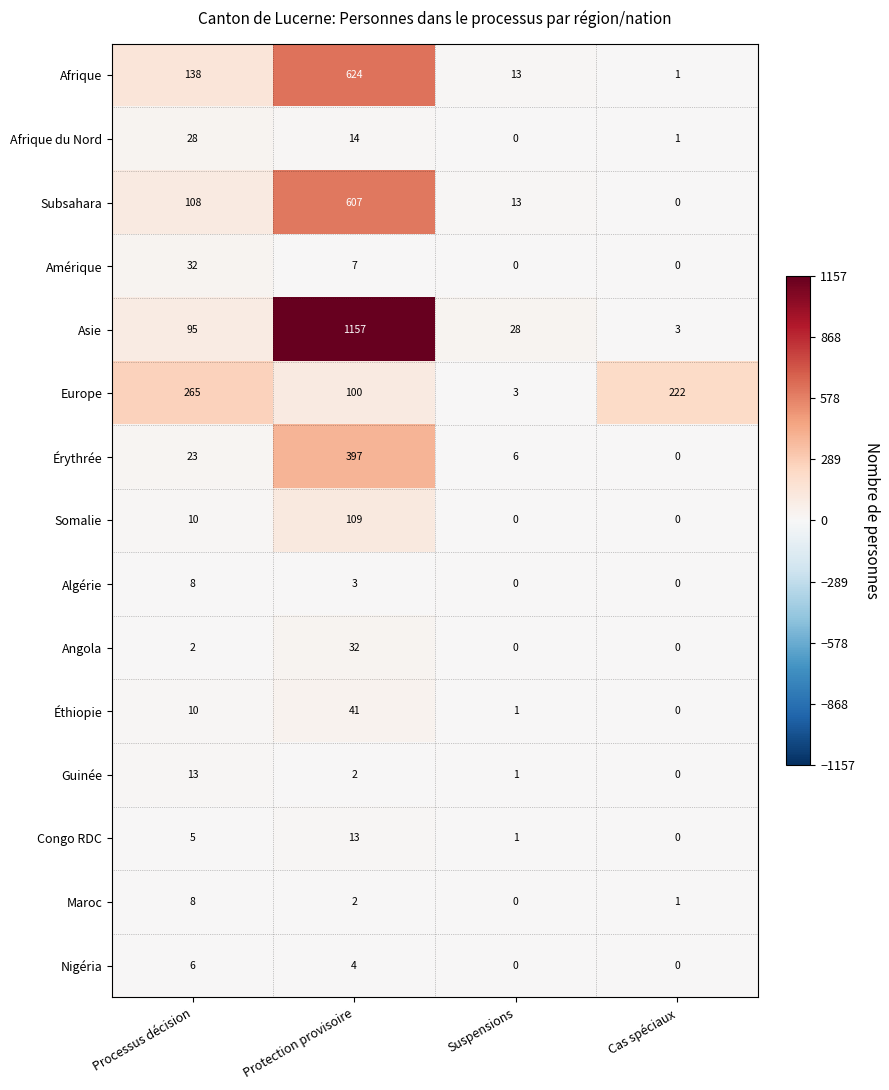

What is the difference between the maximum and minimum values in the Asie series?

1154